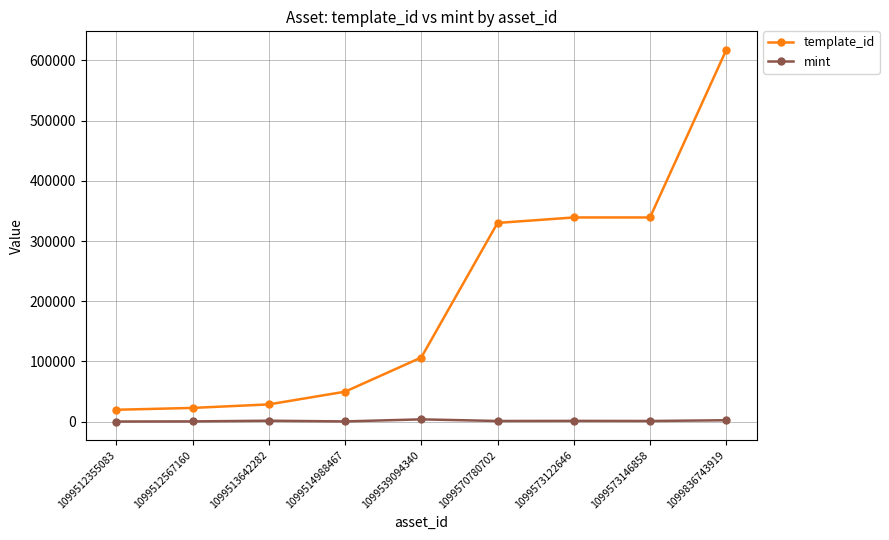

Which series has the largest range (max minus min)?

template_id